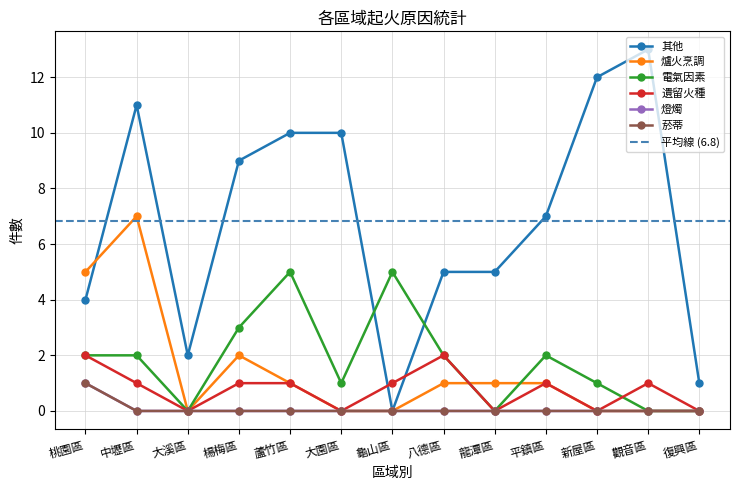

Where is 遺留火種 nearest to the value 1?

中壢區